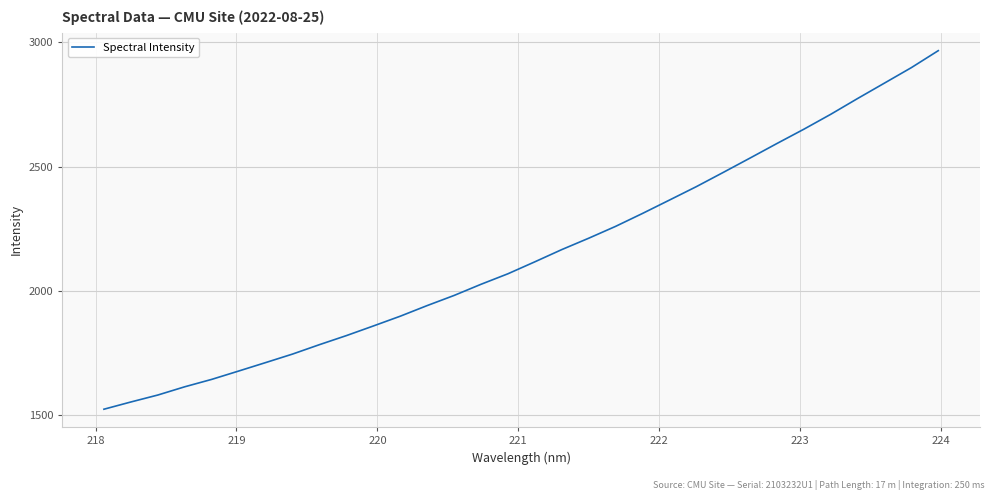

What is the average value?

2148.0